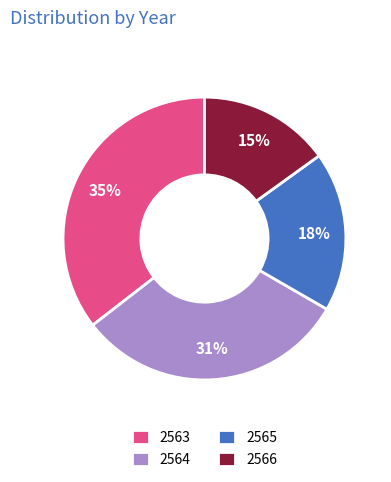

Is there a majority slice in this chart?

No